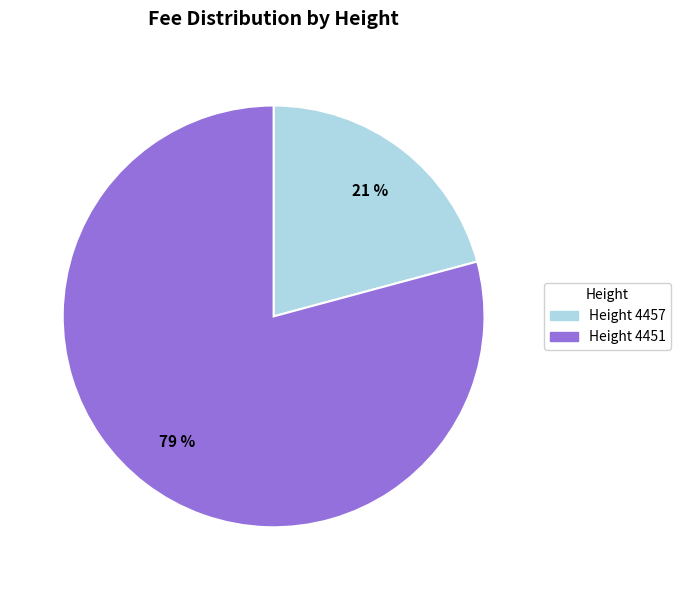

True or false: Height 4457 accounts for 31% of the total.

False